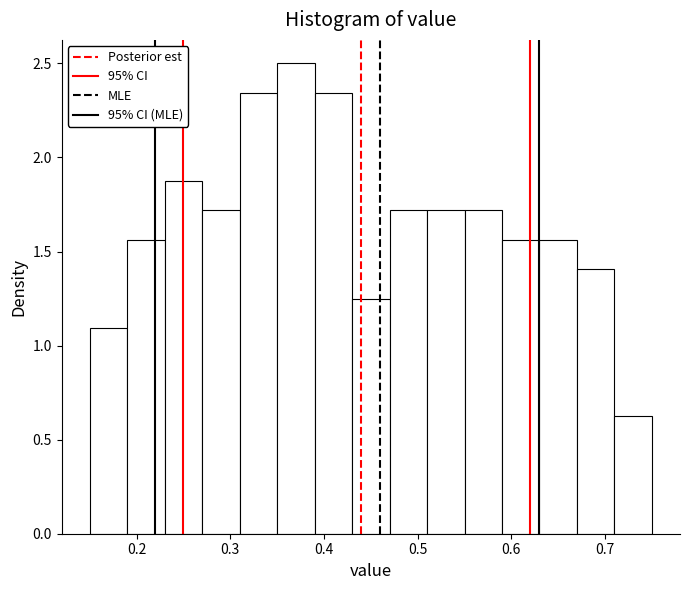

Reading left to right, list every bar in this chart as the range it spans on the x-axis followed by its height. The values are not printed on the chart, so give them approximately, as read against the axis.

0.15 to 0.19: 1.10
0.19 to 0.23: 1.55
0.23 to 0.27: 1.90
0.27 to 0.31: 1.70
0.31 to 0.35: 2.35
0.35 to 0.39: 2.50
0.39 to 0.43: 2.35
0.43 to 0.47: 1.25
0.47 to 0.51: 1.70
0.51 to 0.55: 1.70
0.55 to 0.59: 1.70
0.59 to 0.63: 1.55
0.63 to 0.67: 1.55
0.67 to 0.71: 1.40
0.71 to 0.75: 0.65